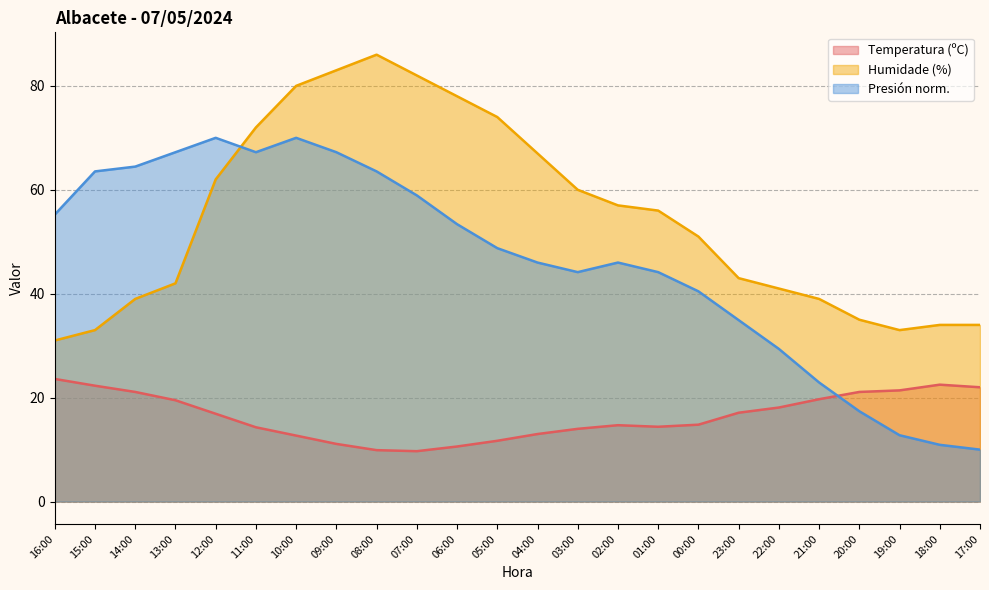

Between which two adjacent categories do Presión (hPa) offset and Humidade (%) first intersect?

12:00 and 11:00